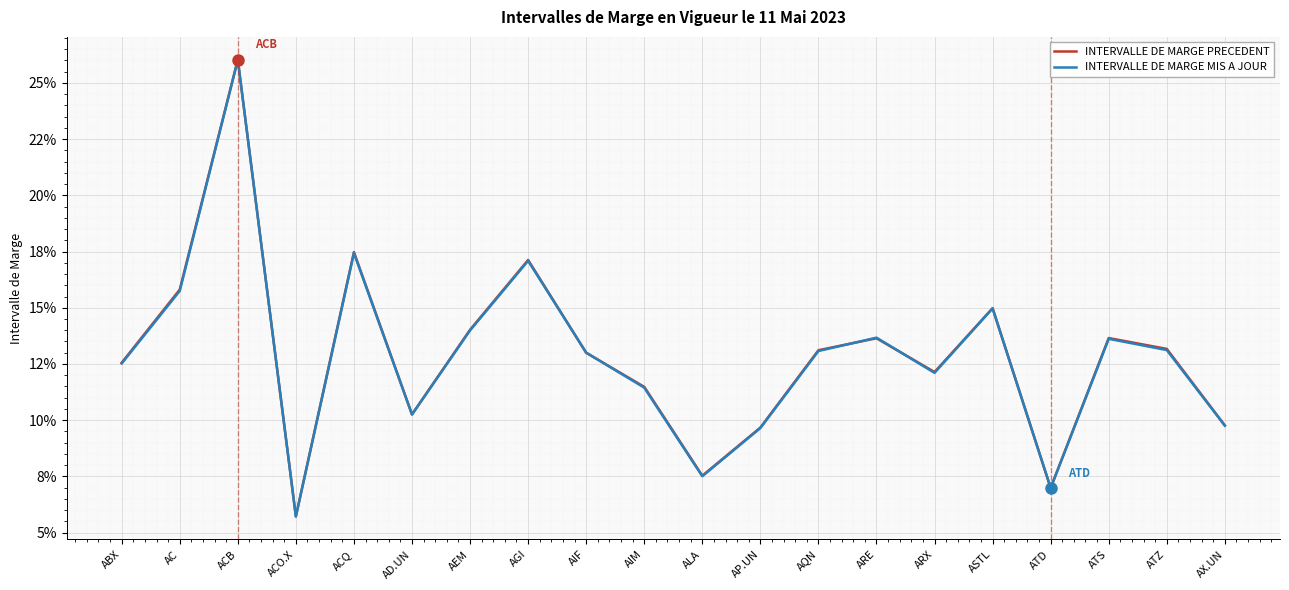

After their last crossing, which series has the higher values: INTERVALLE DE MARGE MIS A JOUR or INTERVALLE DE MARGE PRECEDENT?

INTERVALLE DE MARGE PRECEDENT